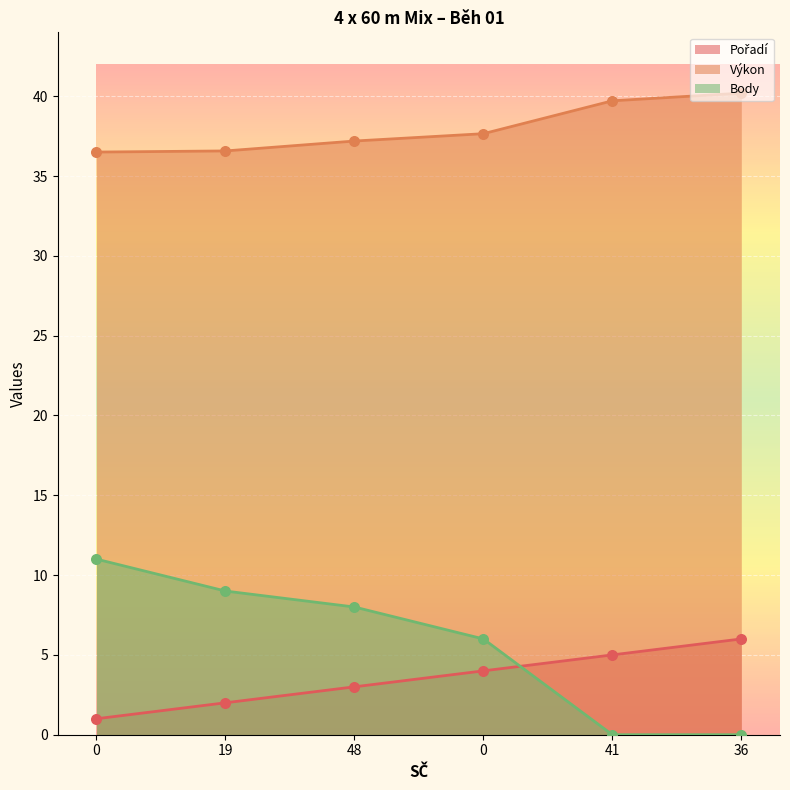

Which series contains the highest Y value?

Výkon